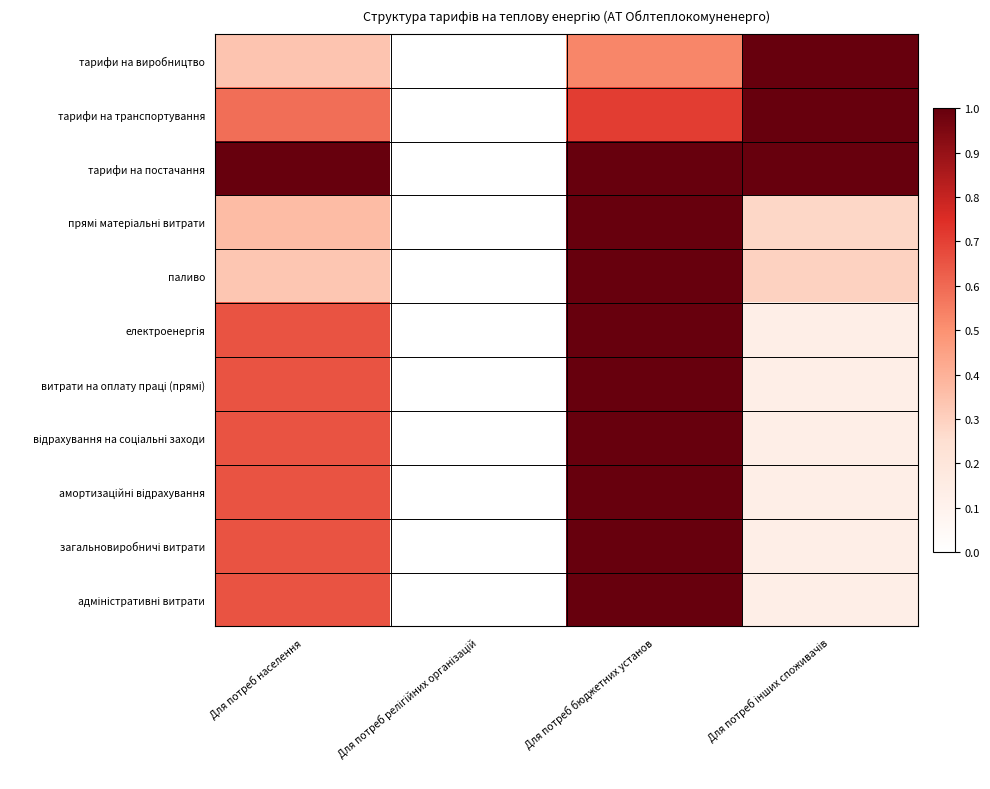

At how many categories does at least one series exceed 0?

3